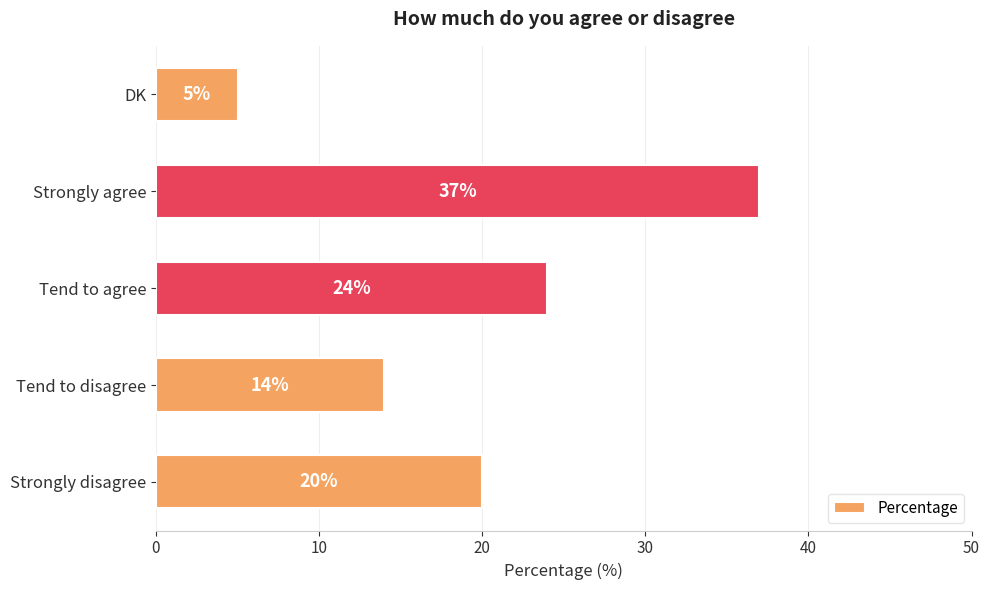

Reading top to bottom, what are all the values shown in this chart?

5	37	24	14	20